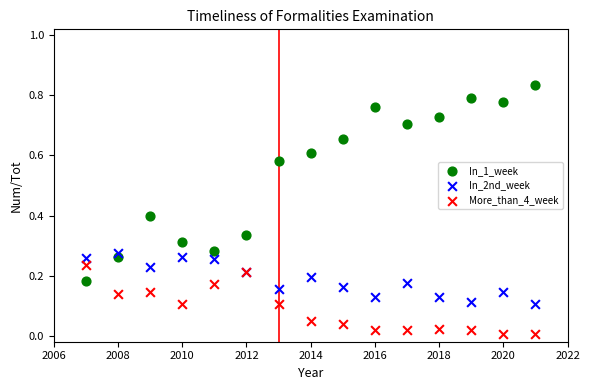

Which series contains the lowest Y value?

More_than_4_week